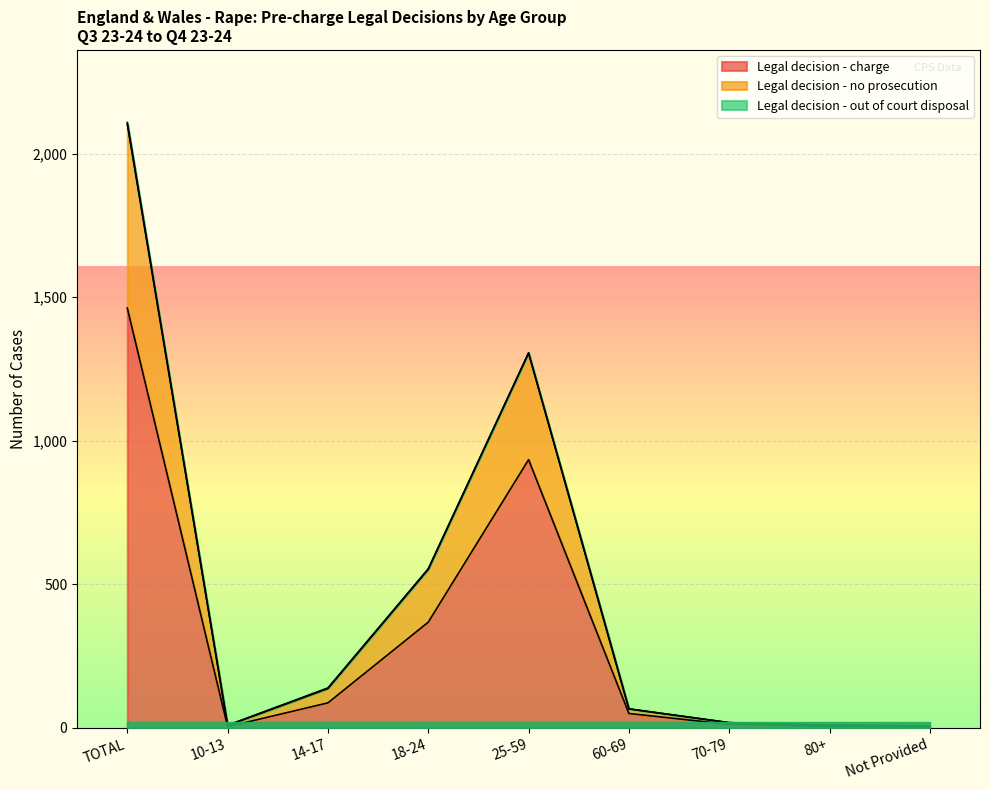

Is it true that Legal decision - charge equals 12 at 70-79?

True